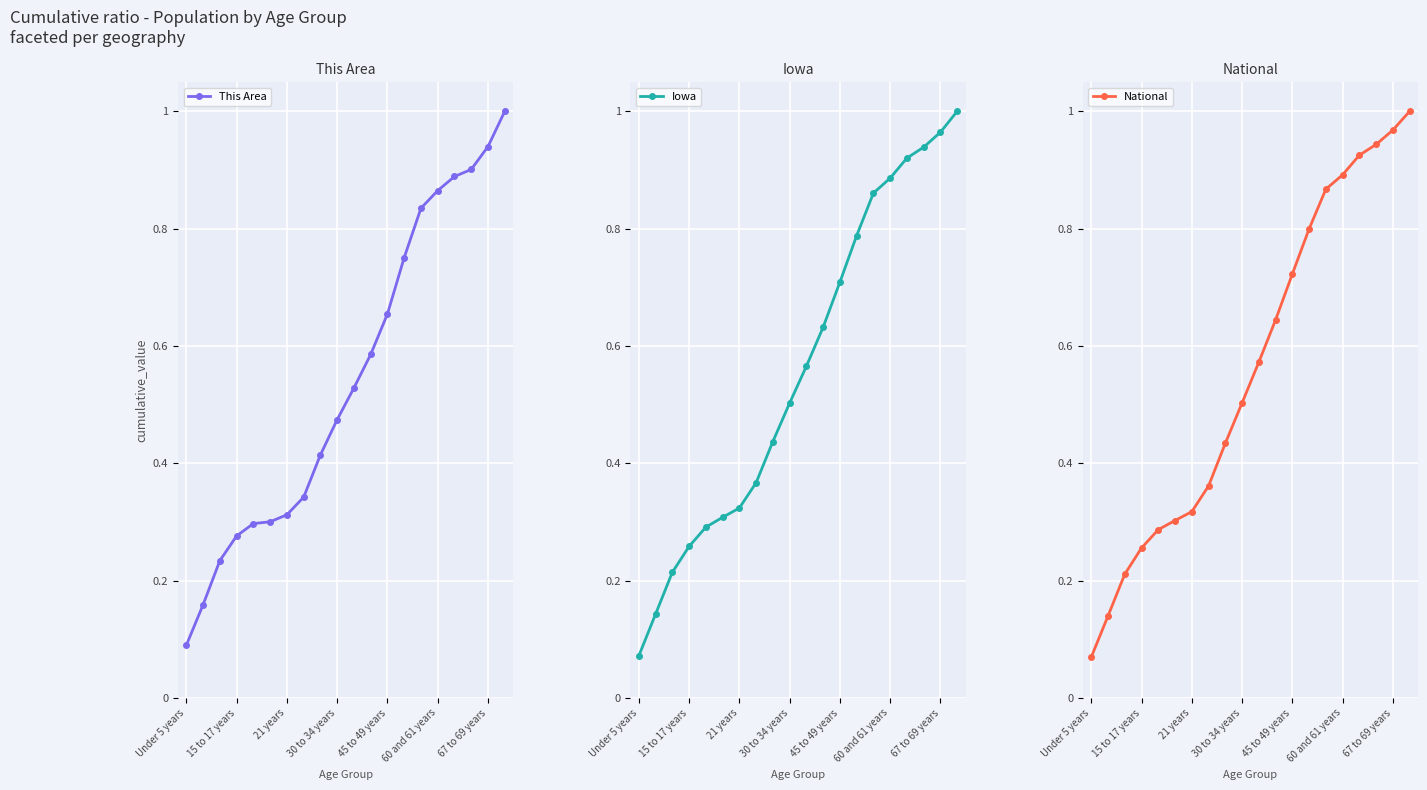

Reading left to right, what are all the values shown in this chart?

This Area: 0.1	0.2	0.2	0.3	0.3	0.3	0.3	0.3	0.4	0.5	0.5	0.6	0.7	0.8	0.8	0.9	0.9	0.9	0.9	1.0
Iowa: 0.1	0.1	0.2	0.3	0.3	0.3	0.3	0.4	0.4	0.5	0.6	0.6	0.7	0.8	0.9	0.9	0.9	0.9	1.0	1.0
National: 0.1	0.1	0.2	0.3	0.3	0.3	0.3	0.4	0.4	0.5	0.6	0.6	0.7	0.8	0.9	0.9	0.9	0.9	1.0	1.0